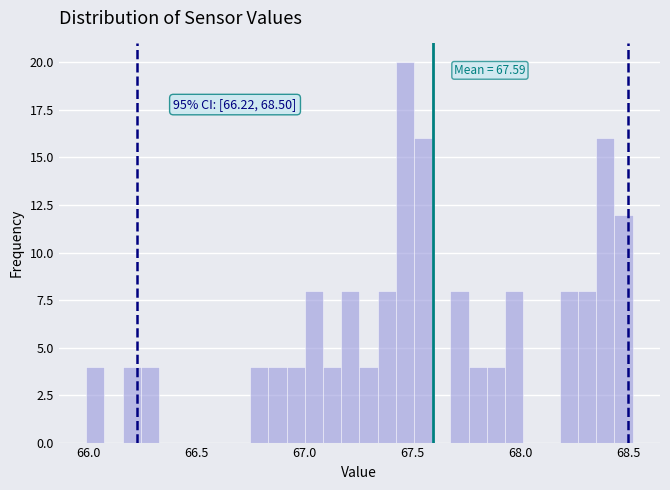

Around what value on the x-axis is the tallest bar? Give the approximate position of its centre, as read against the axis.

67.45